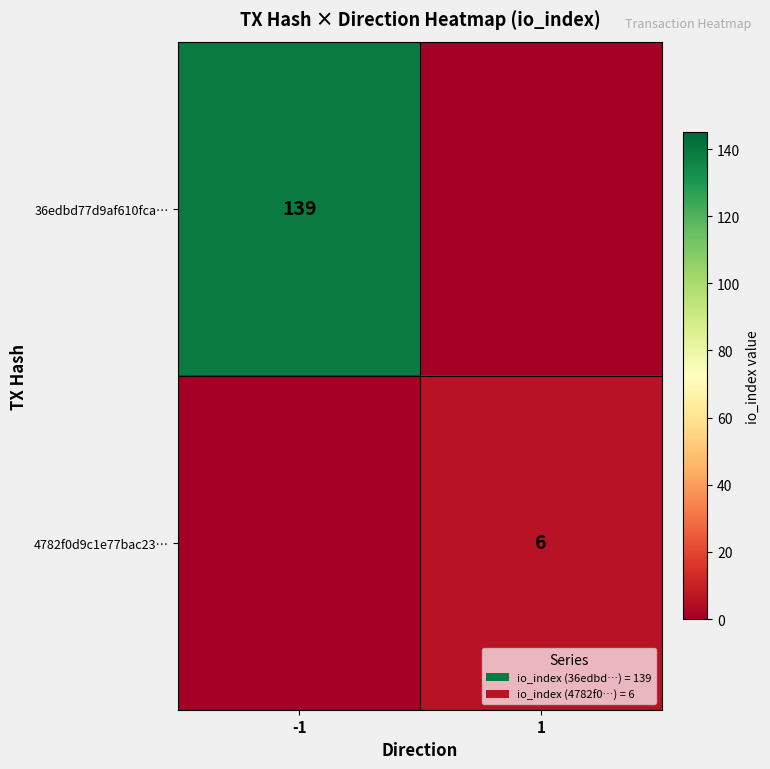

Is it true that 36edbd77d9af610fca… equals 139 at -1?

True